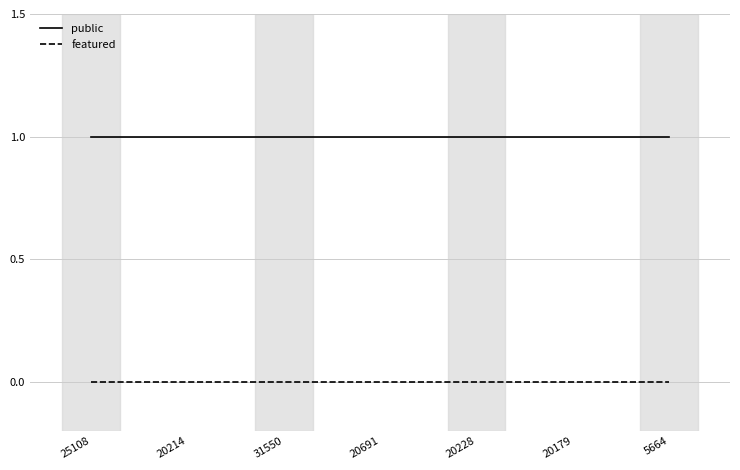

Which series has the largest total across all categories?

public